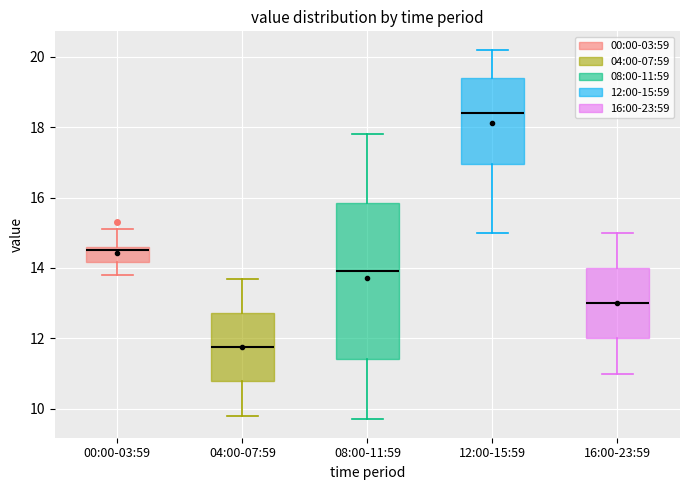

Comparing the boxes themselves (not the whiskers), which one is the tallest?

08:00-11:59